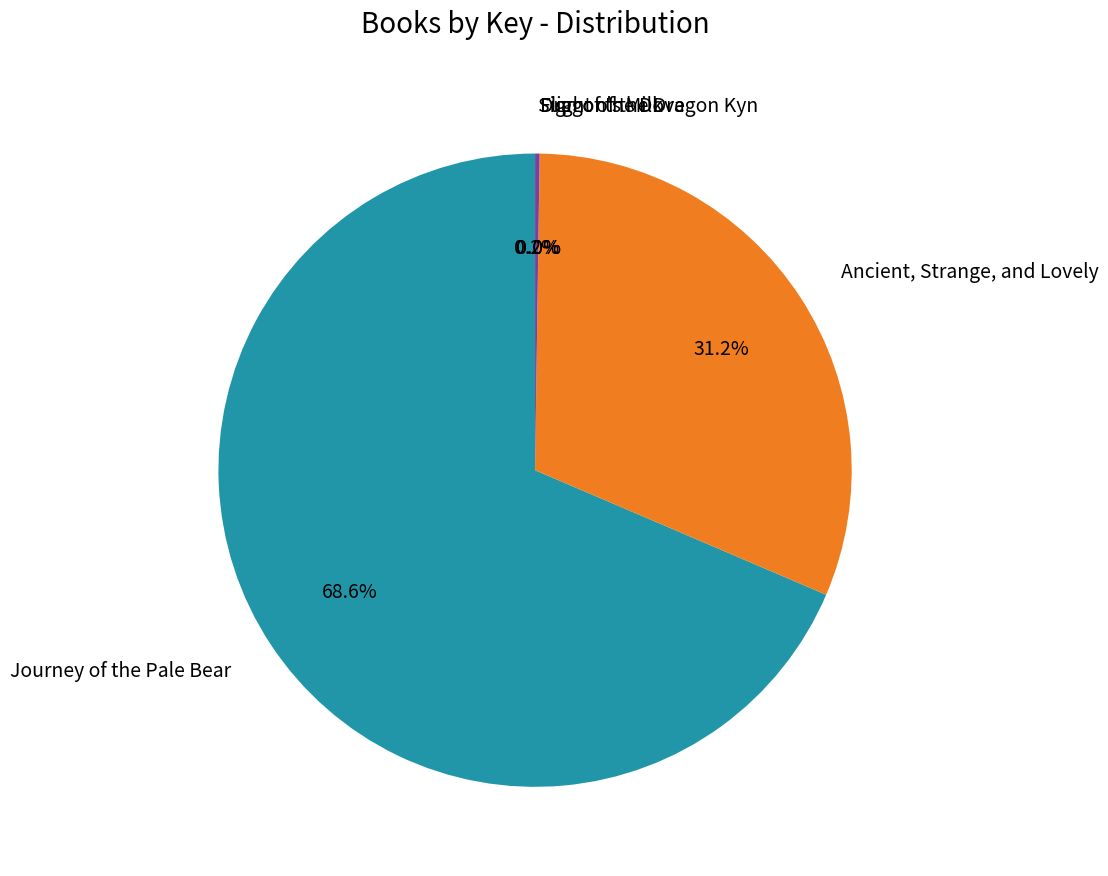

What percentage is NOT represented by Journey of the Pale Bear?

31.4%